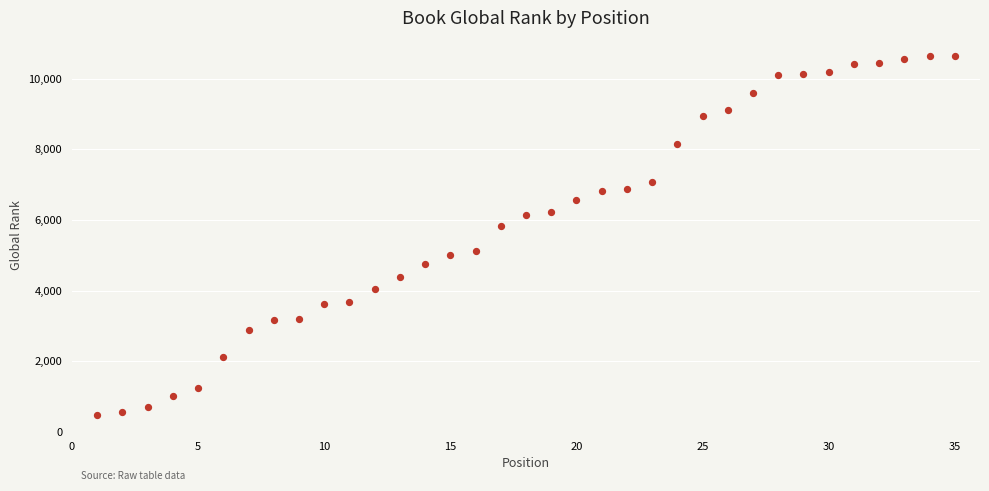

What is the range of Y values (max minus min)?

10185